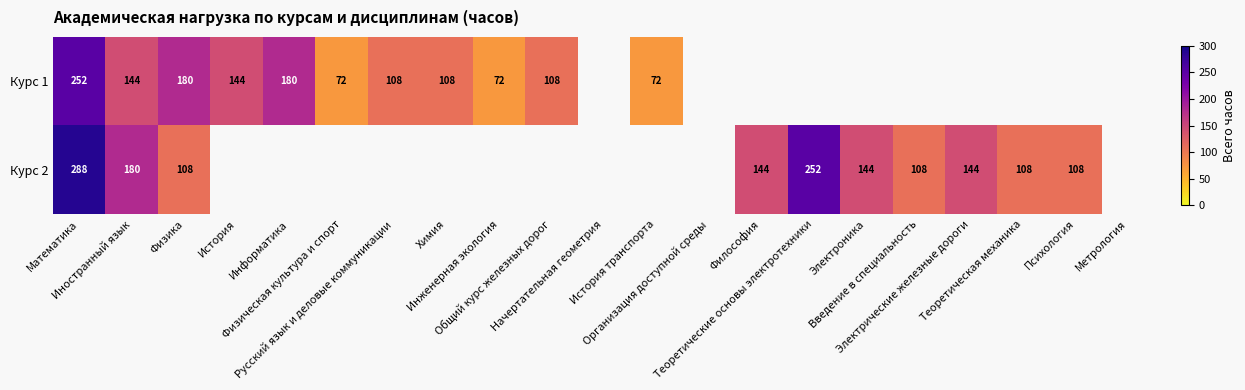

True or false: Курс 1 has a value of 108.0 at Общий курс железных дорог.

True